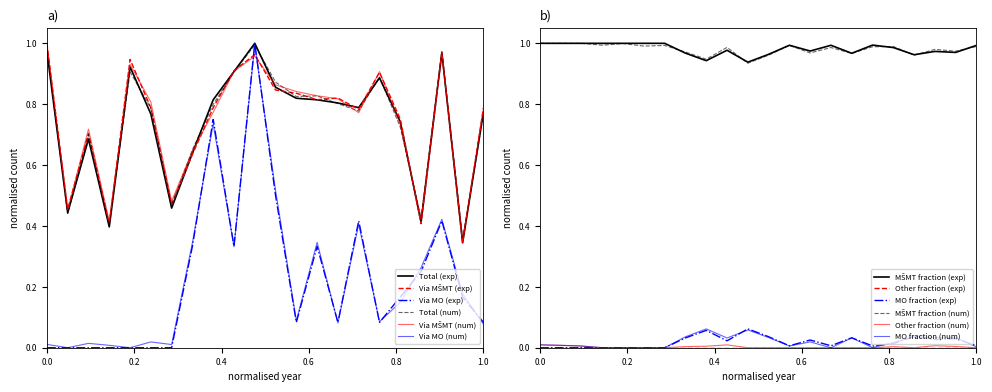

Is it true that Jmenovaných profesorů equals 0.4 at 2007?

False